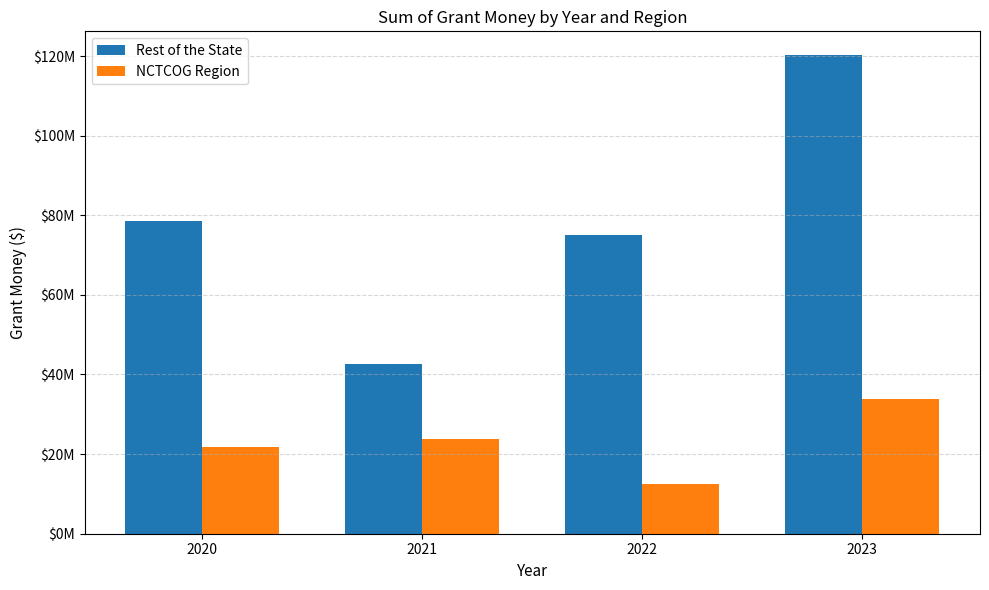

Which has a higher value, 2021 or 2023?

2023